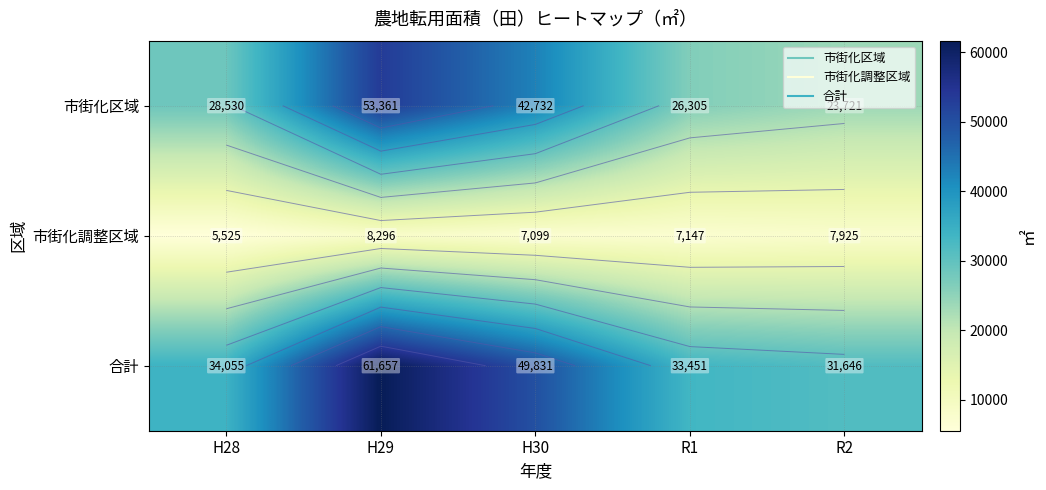

Which series has the widest spread of values?

合計